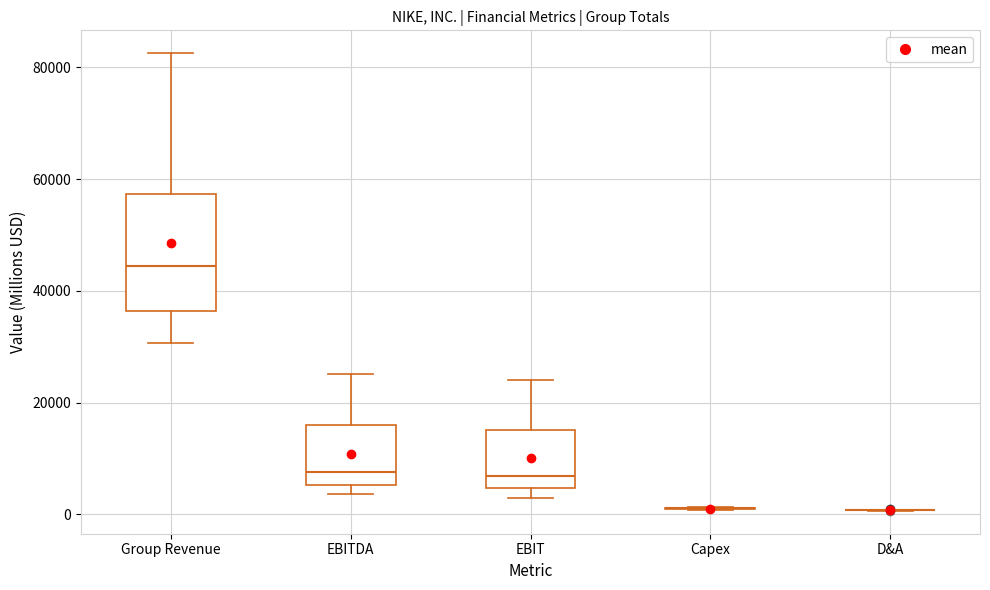

Reading left to right, transcribe this box plot: for each box, give where its median line is, the range the box spans, and where its two whiskers end, as read against the y-axis. The values are not printed on the chart, so give them approximately, as read against the axis.

Group Revenue: median 44000, box 36000 to 58000, whiskers 30000 to 82000
EBITDA: median 8000, box 6000 to 16000, whiskers 4000 to 26000
EBIT: median 6000, box 4000 to 16000, whiskers 2000 to 24000
Capex: box collapsed to a line at 2000, whiskers 0 to 2000
D&A: box collapsed to a line at 0, whiskers 0 to 0